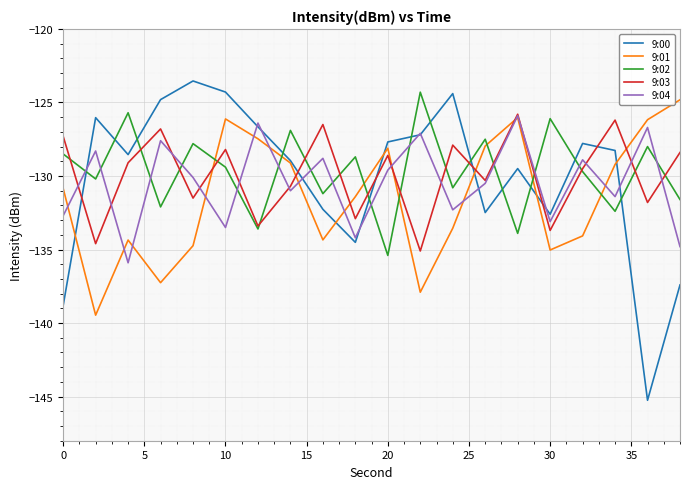

Count the number of categories in the chart.

20